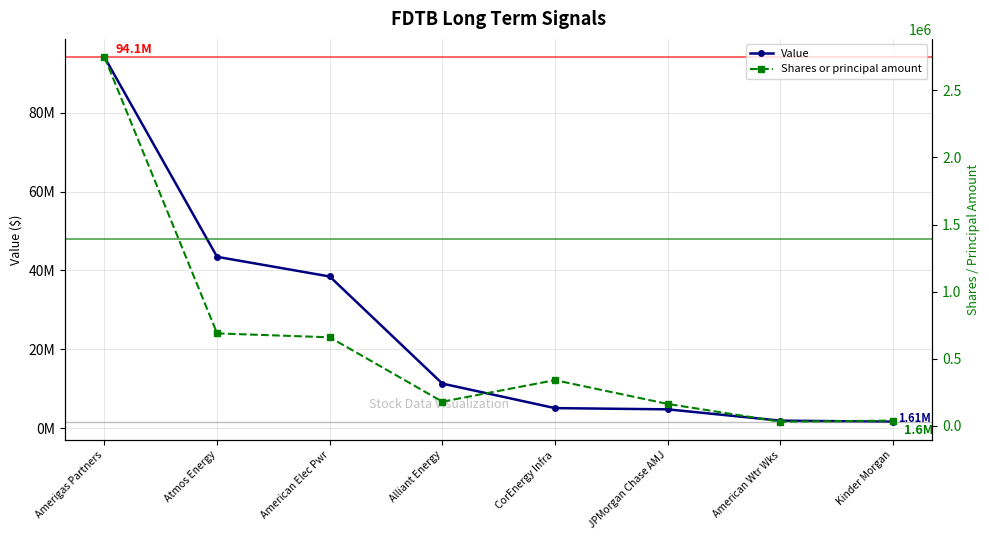

True or false: Value and Shares or principal amount intersect in this chart.

False